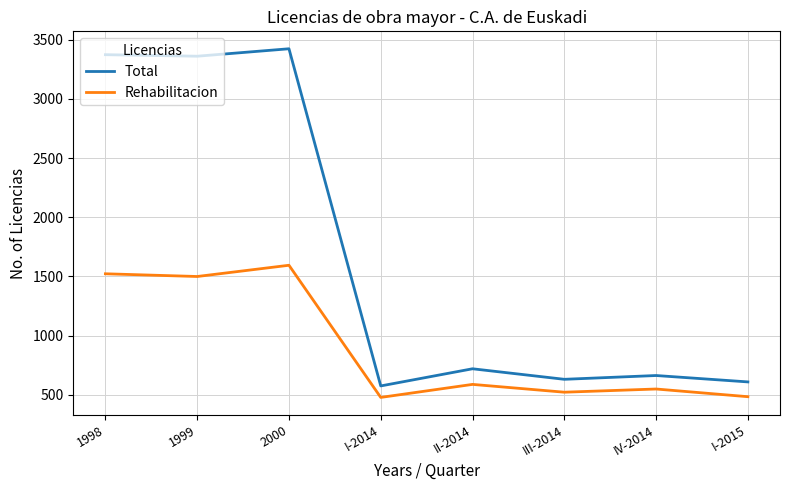

The value of Total at III-2014 is 630. True or false?

True